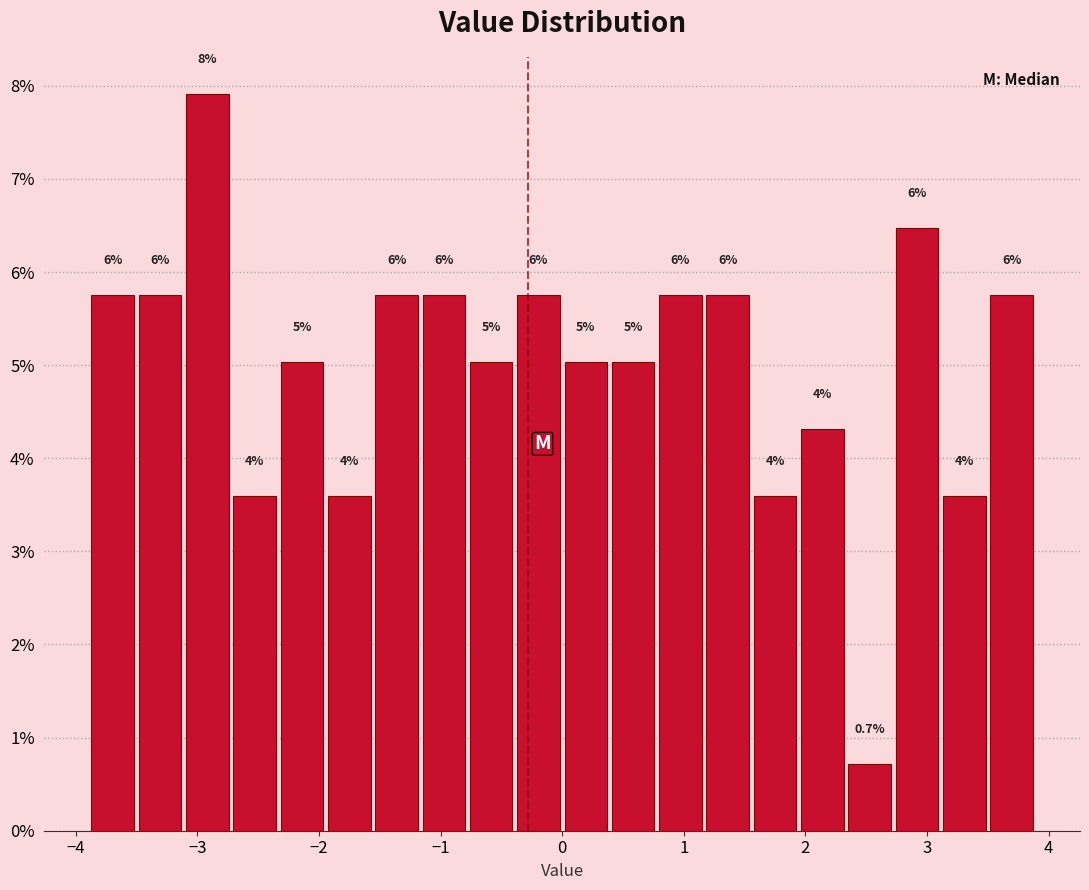

Read against the x-axis, roughly where is the centre of the tallest bar?

-2.9